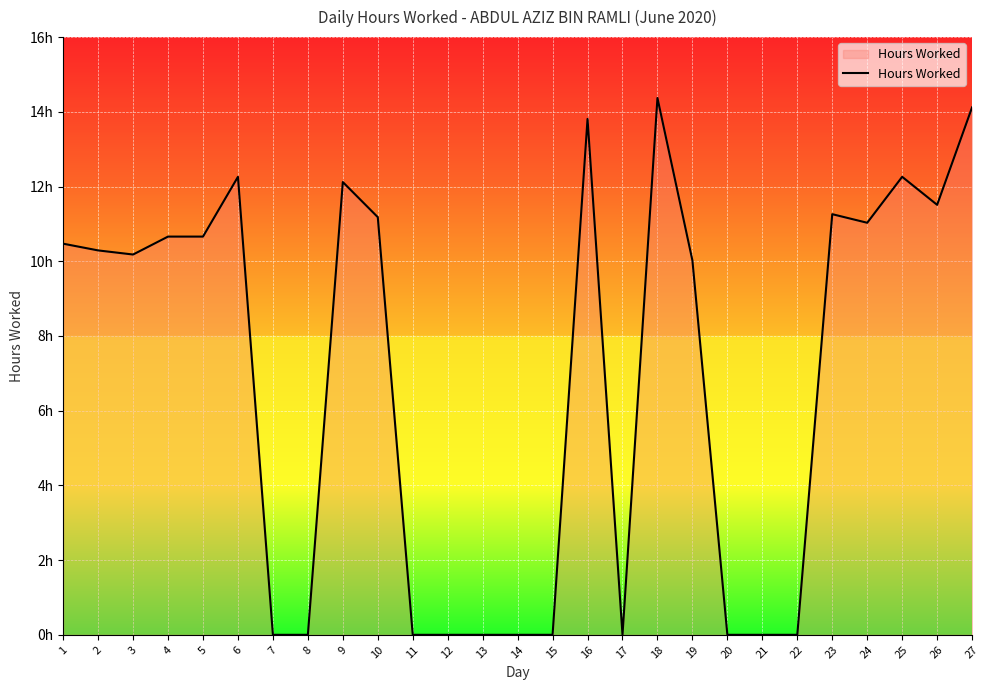

True or false: the data shows 19.1 at 6.

False